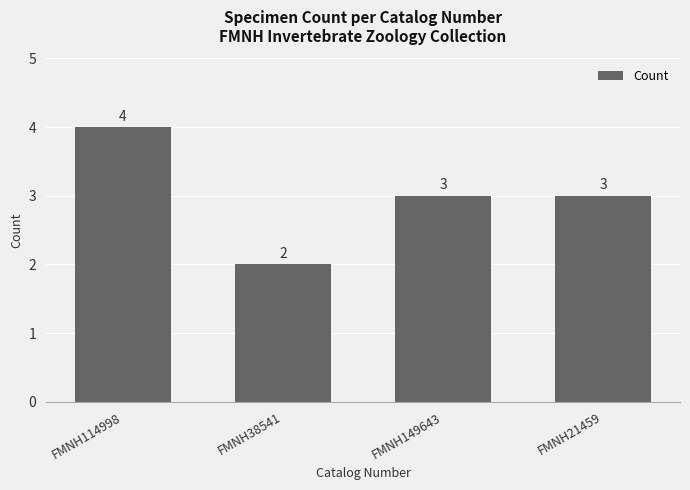

Count the values in the range 3 to 4.

3